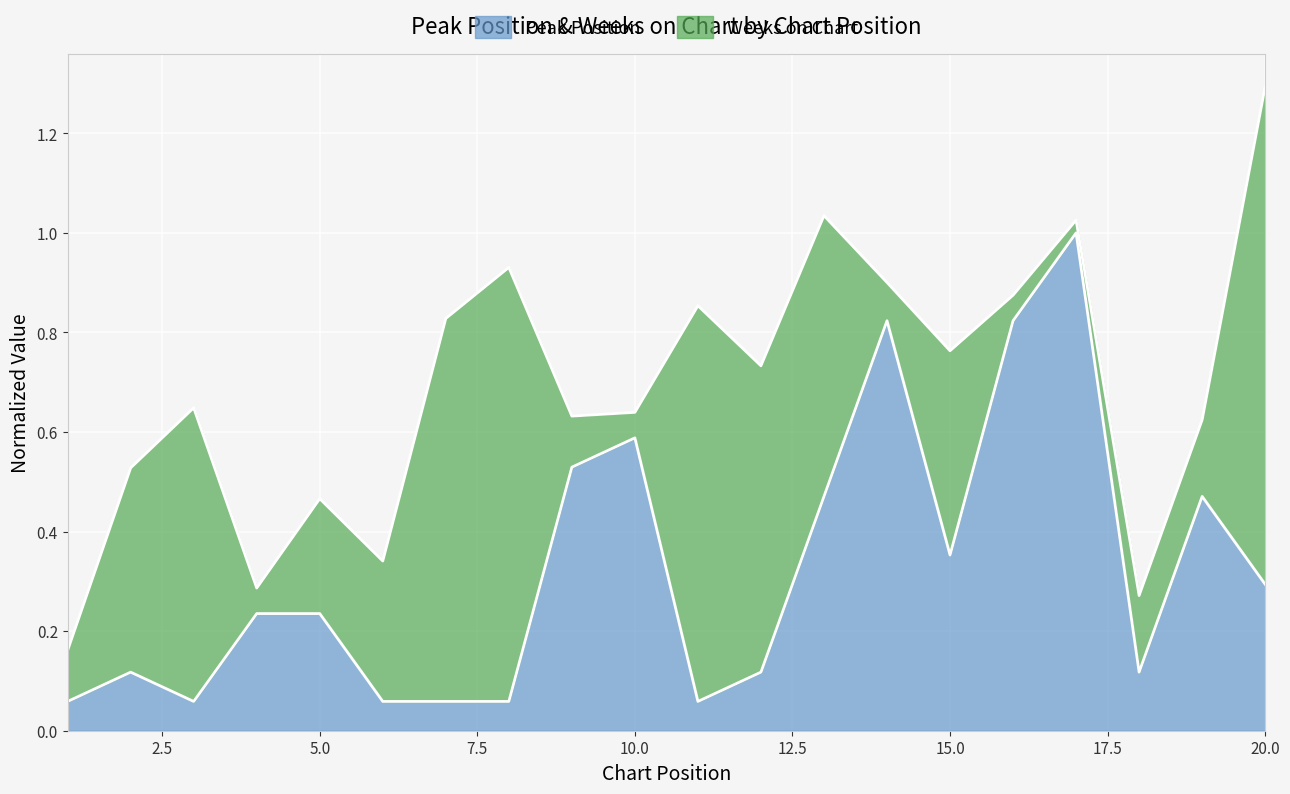

What is the greatest value displayed?

1.0